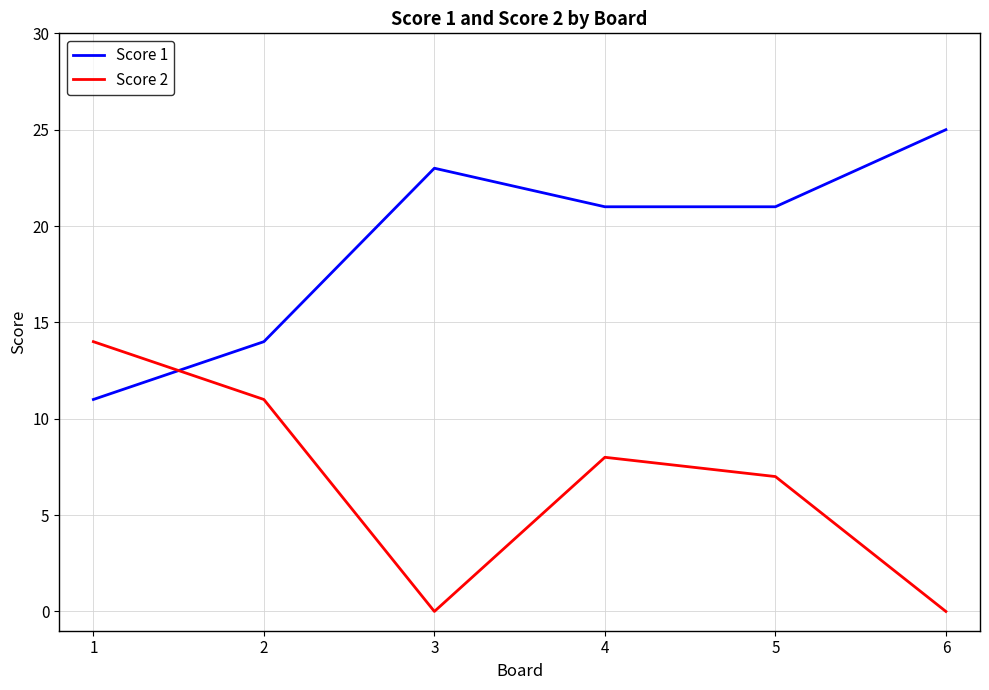

Does the chart have visible grid lines?

Yes